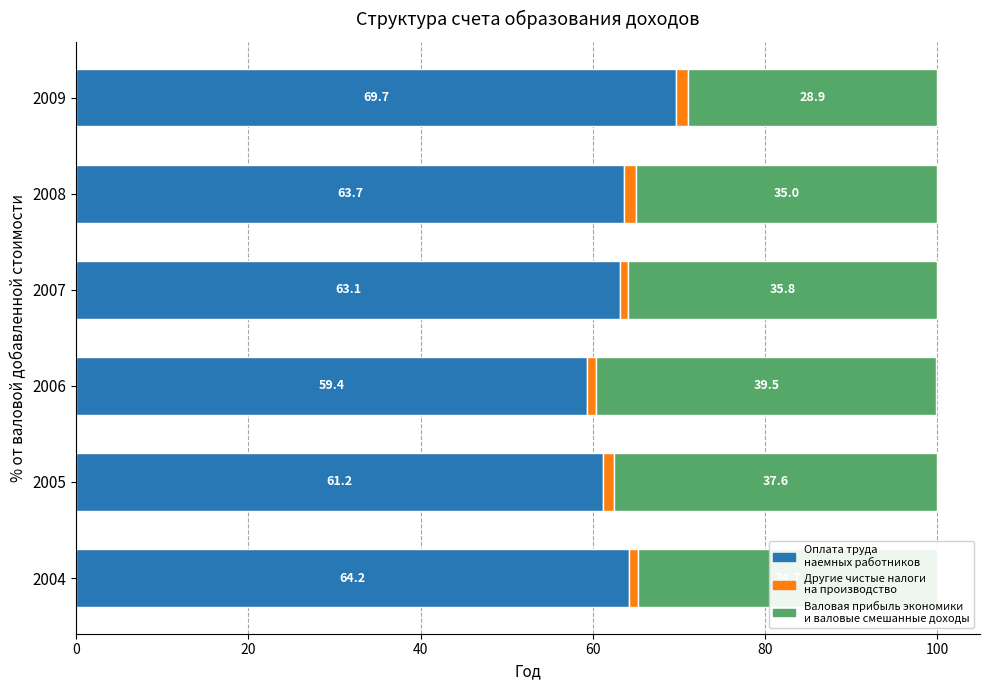

What is the difference between the maximum and second lowest values in the Оплата труда наемных работников series?

8.5